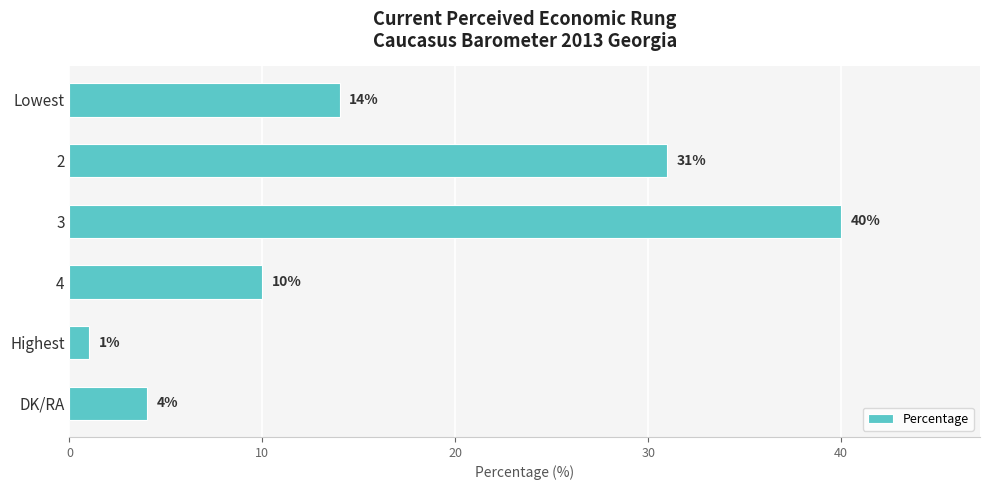

List the labels in order of value, largest first.

3, 2, Lowest, 4, DK/RA, Highest